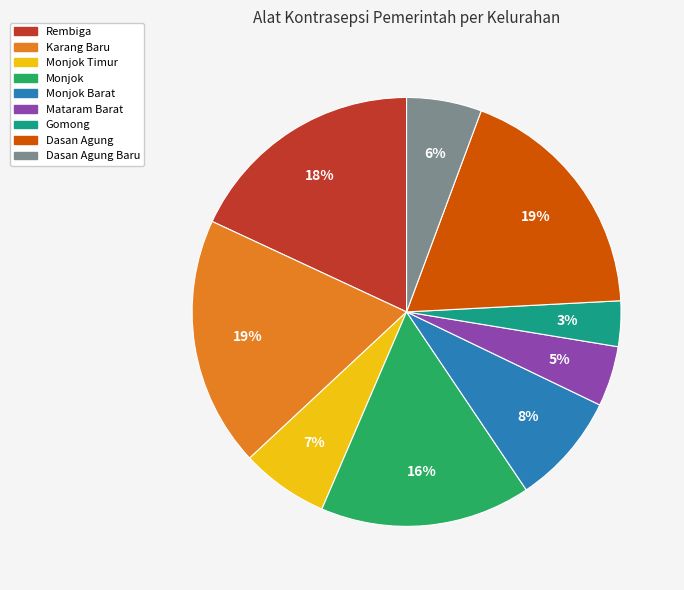

Do Monjok and Mataram Barat together represent more than half of the pie?

No